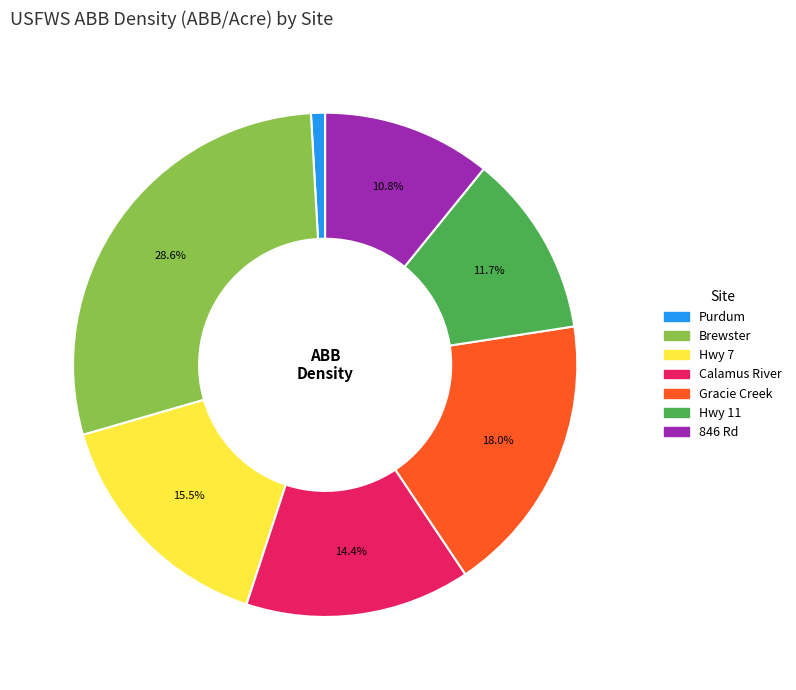

To the nearest percent, what portion does Gracie Creek represent?

18%